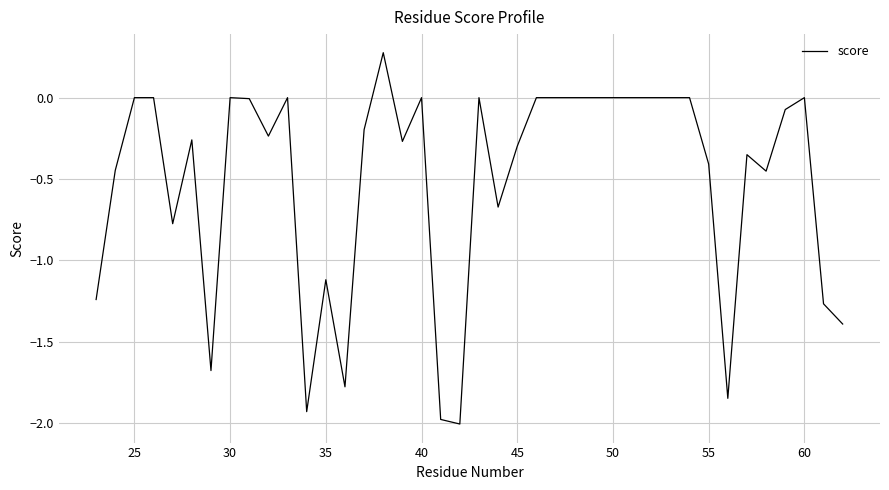

What is the smallest value displayed?

-2.0